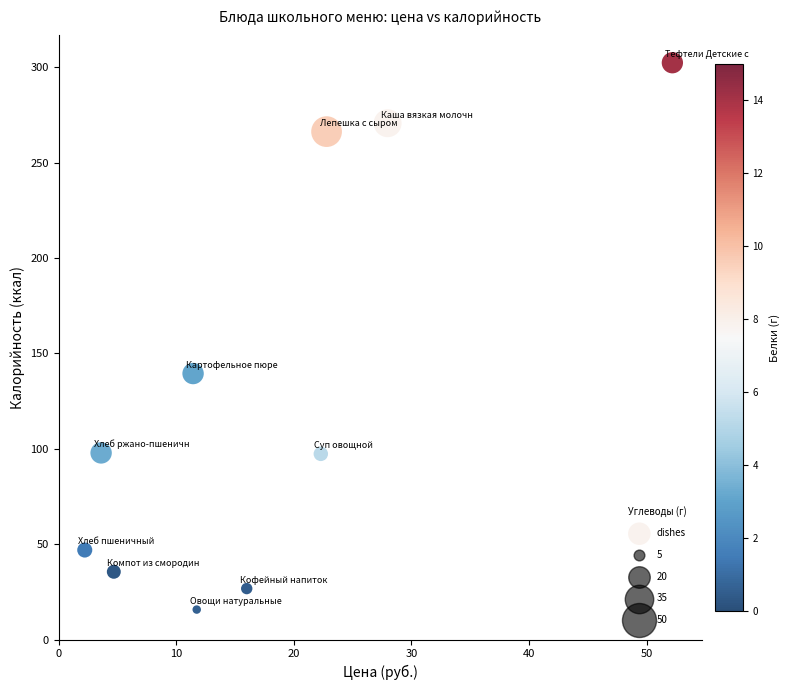

What Y value in the scatter plot is closest to 159?

139.4